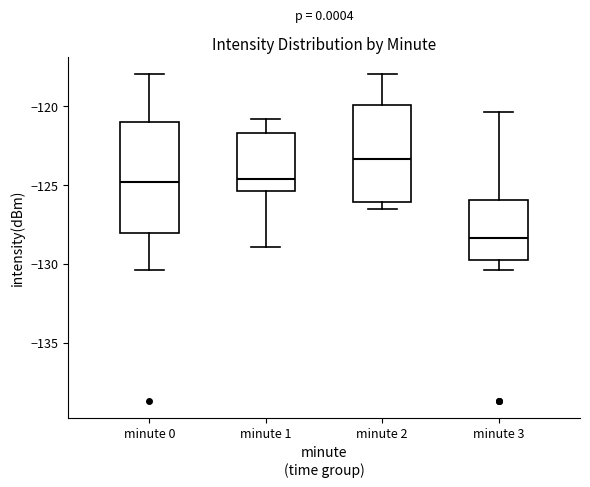

Reading left to right, transcribe this box plot: for each box, give where its median line is, the range the box spans, and where its two whiskers end, as read against the y-axis. The values are not printed on the chart, so give them approximately, as read against the axis.

minute 0: median -125.0, box -128.0 to -121.0, whiskers -130.5 to -118.0
minute 1: median -124.5, box -125.5 to -121.5, whiskers -129.0 to -121.0
minute 2: median -123.5, box -126.0 to -120.0, whiskers -126.5 to -118.0
minute 3: median -128.5, box -130.0 to -126.0, whiskers -130.5 to -120.5